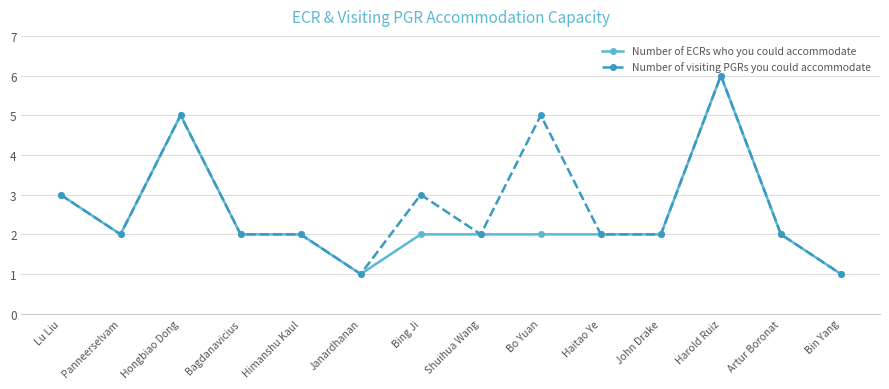

What is the label of the 12th point from the left?

Harold Ruiz